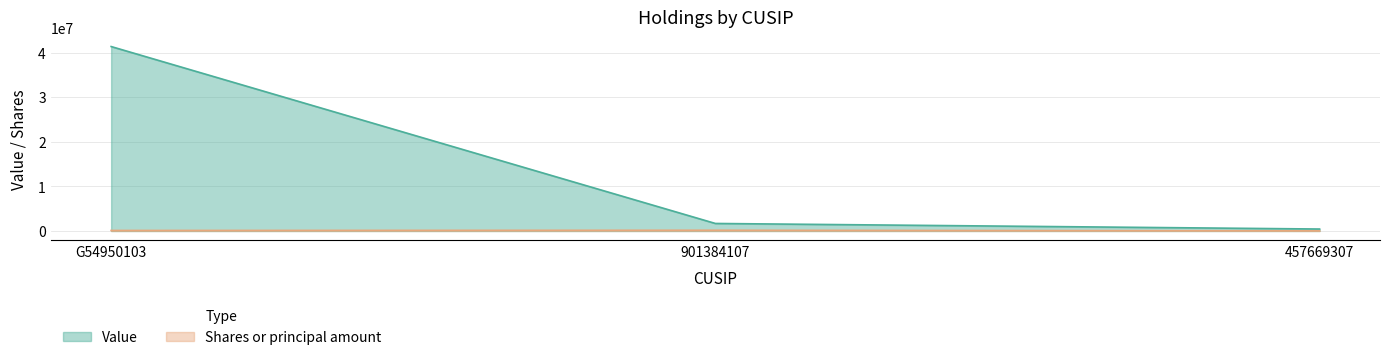

What is the maximum value for Shares or principal amount?

165407